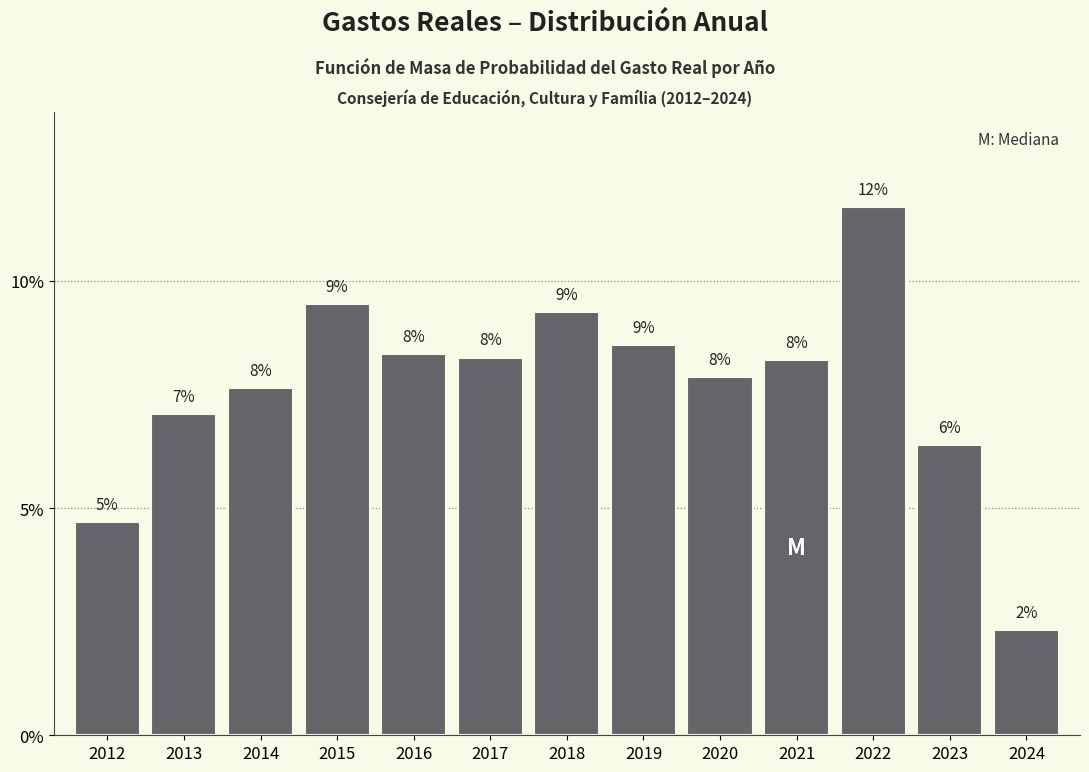

Does the chart contain any negative values?

No